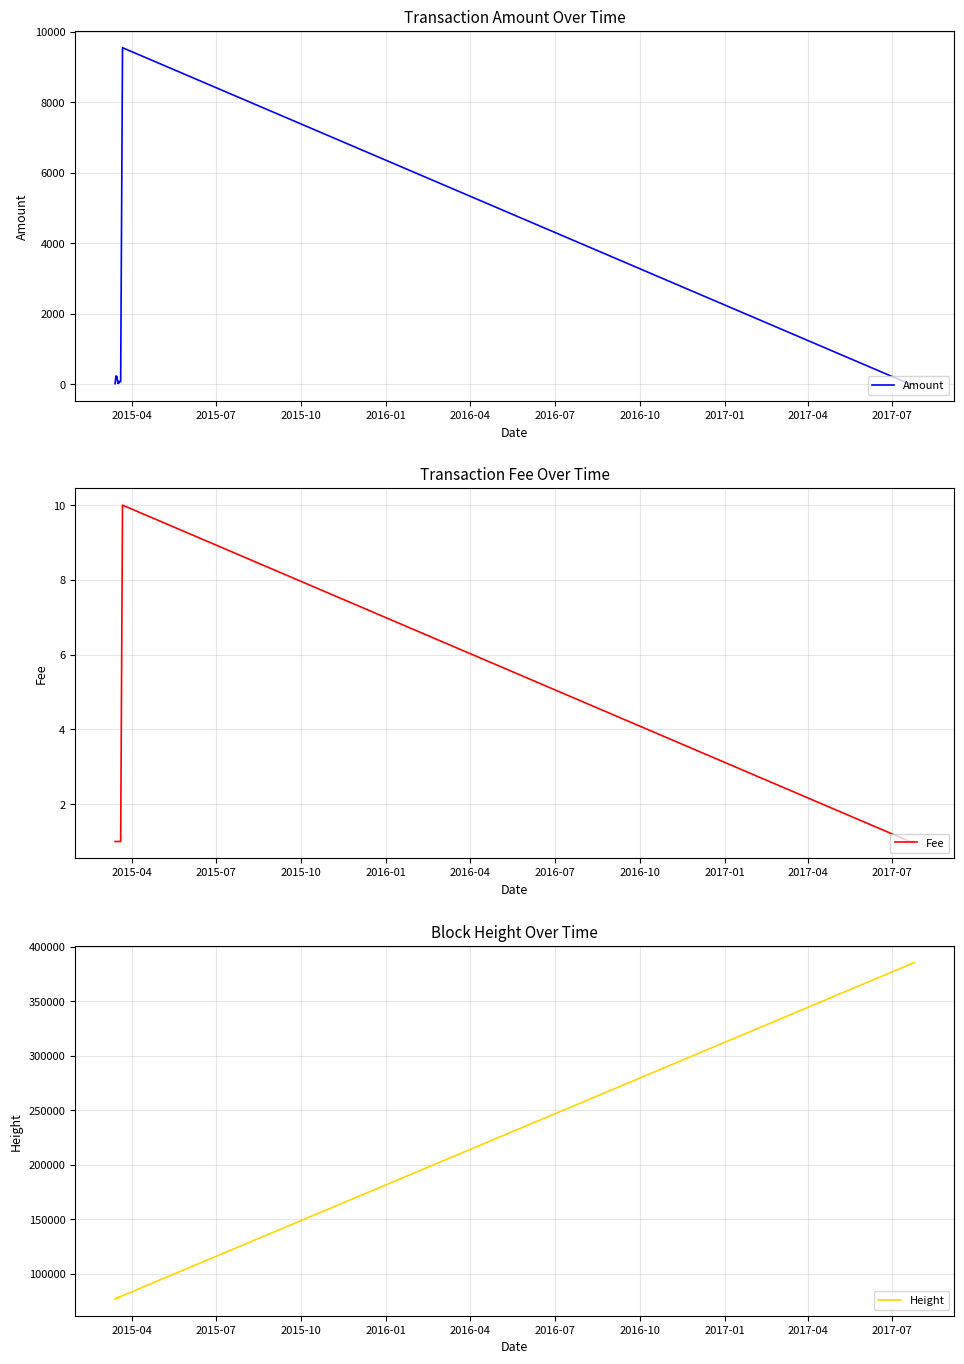

Reading right to left, list all the values displayed in this chart.

Amount: 0.0	0.0	0.0	0.0	0.0	0.0	9550.0	107.3	67.1	72.5	73.1	48.9	25.6	76.7	21.4	18.2	211.8	231.9	35.4	11.9
Fee: 1.0	1.0	1.0	1.0	1.0	1.0	10.0	1.0	1.0	1.0	1.0	1.0	1.0	1.0	1.0	1.0	1.0	1.0	1.0	1.0
Height: 385454.0	385224.0	384691.0	384311.0	384164.0	383680.0	79781.0	78883.0	78949.0	78818.0	78412.0	78205.0	78272.0	77861.0	78068.0	77997.0	77591.0	77249.0	76914.0	76841.0